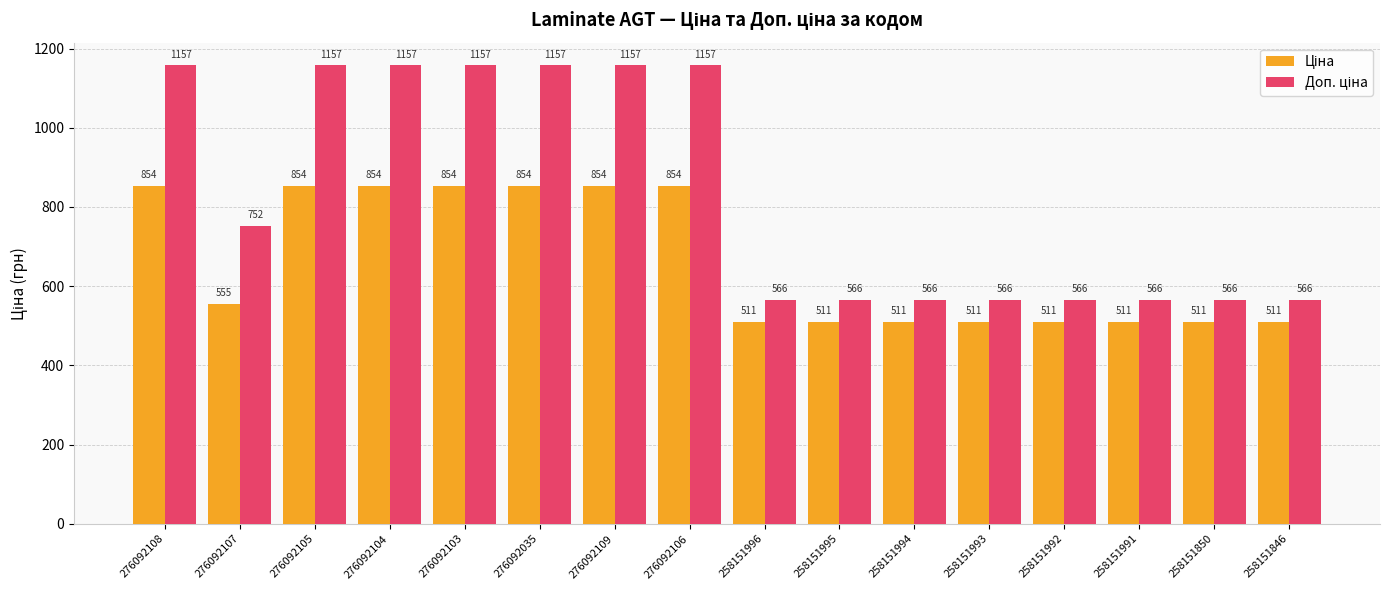

What is the minimum value shown in the chart?

510.5